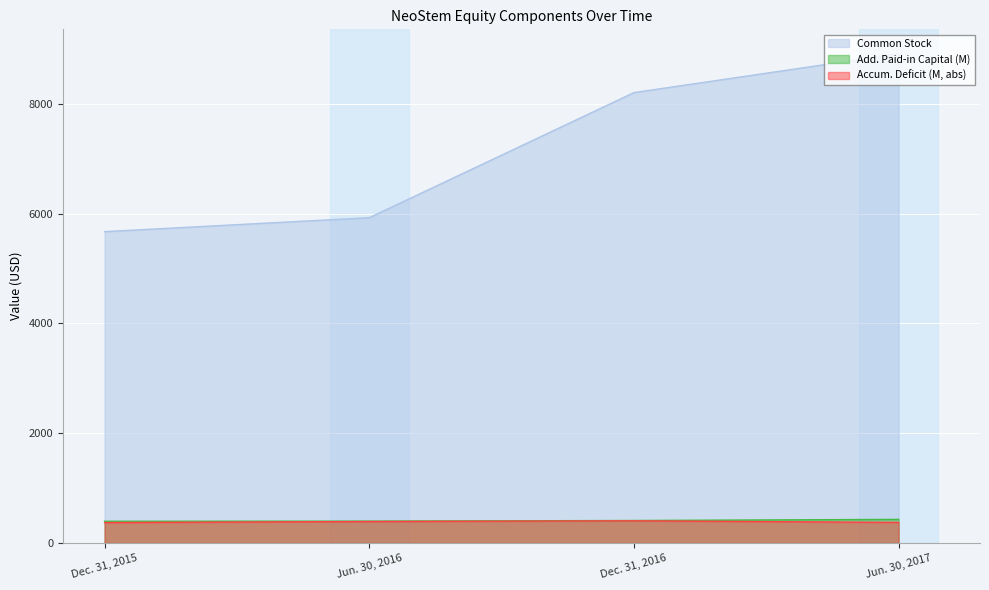

List the labels in order of Additional Paid in Capital value, largest first.

Jun. 30, 2017, Dec. 31, 2016, Jun. 30, 2016, Dec. 31, 2015